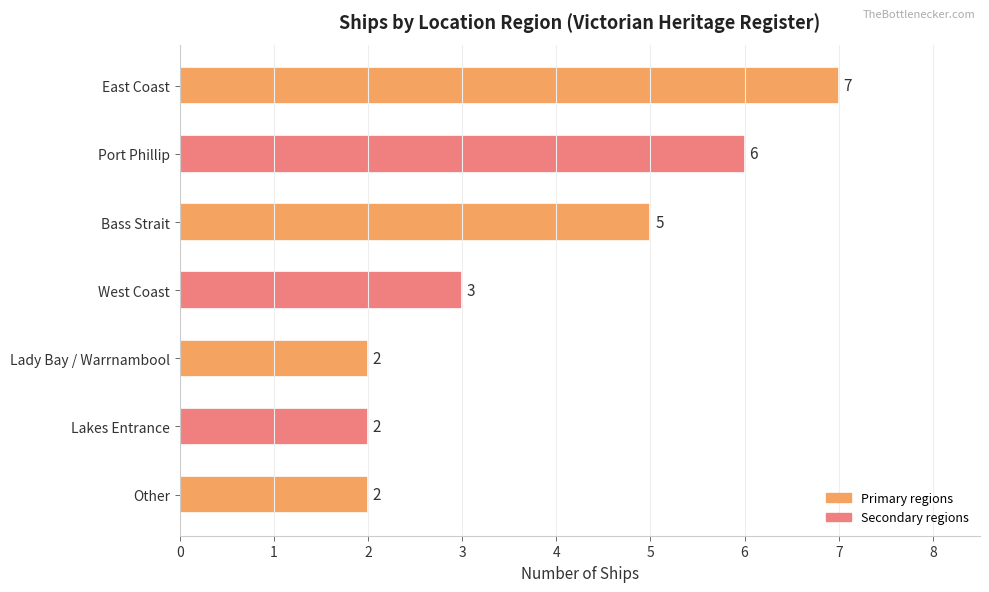

How many bars are there in total?

7